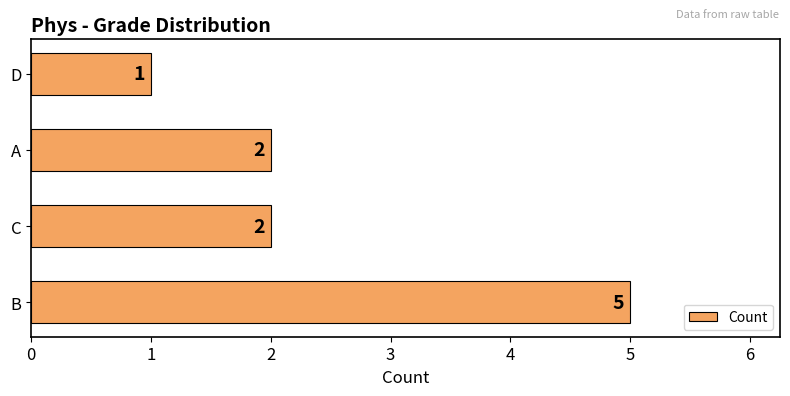

How many data points are less than 2?

1